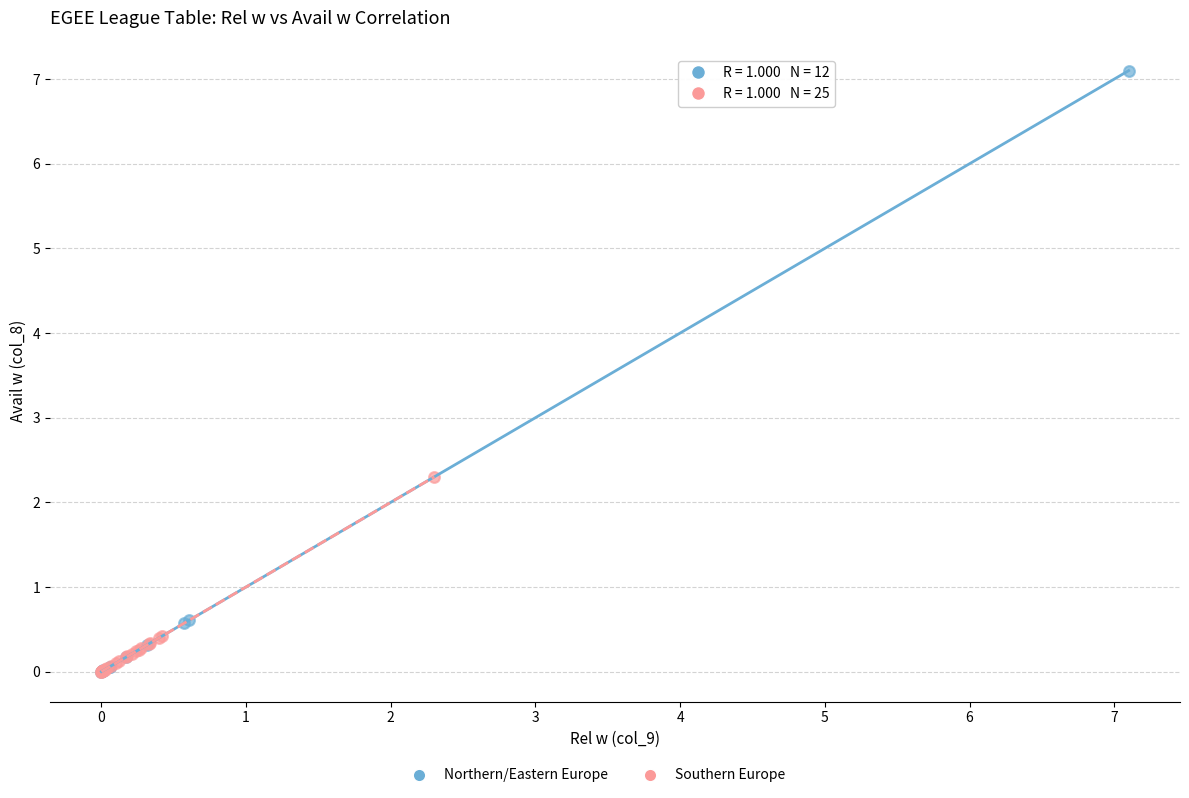

Which series reaches the maximum Y coordinate?

Northern/Eastern Europe